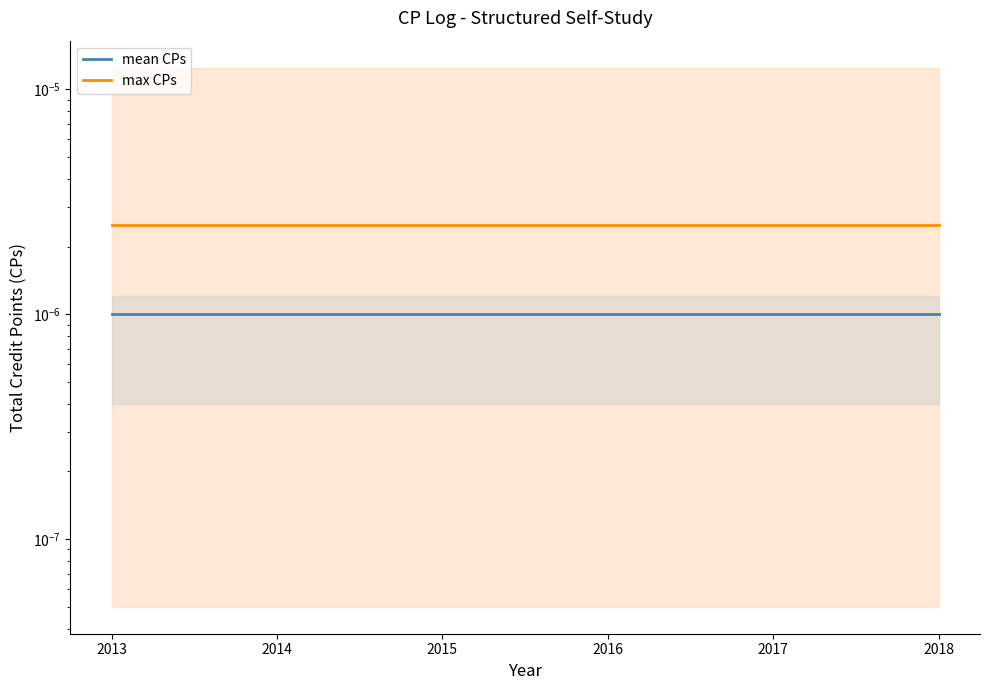

At which label is max CPs closest to 0?

2013